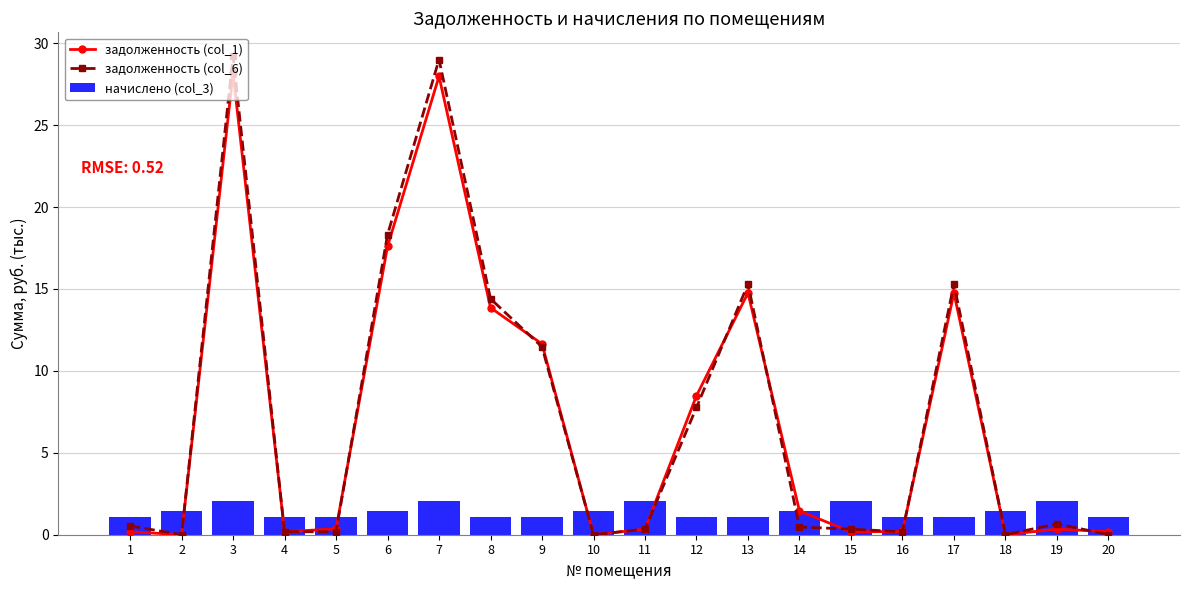

Which series has the largest range (max minus min)?

задолженность (col_6)